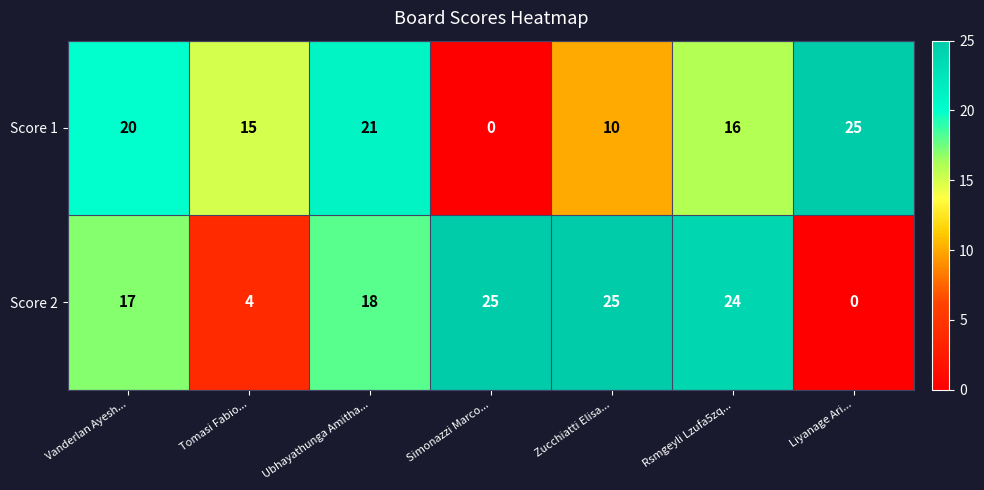

Reading left to right, list all the values displayed in this chart.

Score 1: 20	15	21	0	10	16	25
Score 2: 17	4	18	25	25	24	0